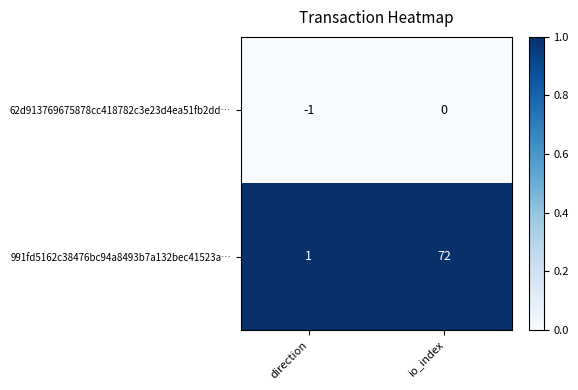

Which series has the largest total across all categories?

991fd5162c38476bc94a8493b7a132bec41523a…